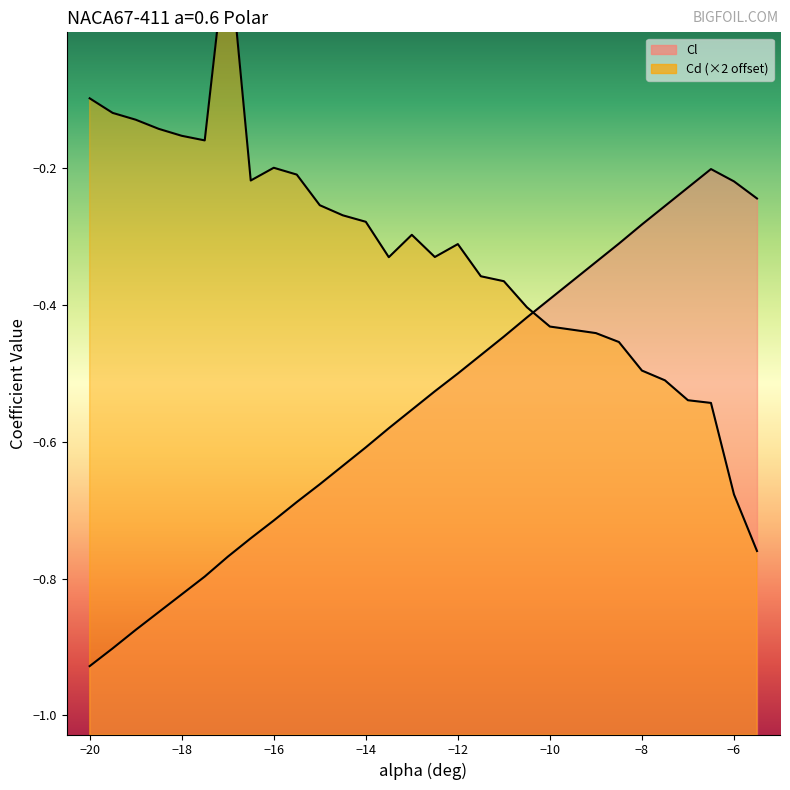

Where is Cl nearest to the value 0?

-6.5